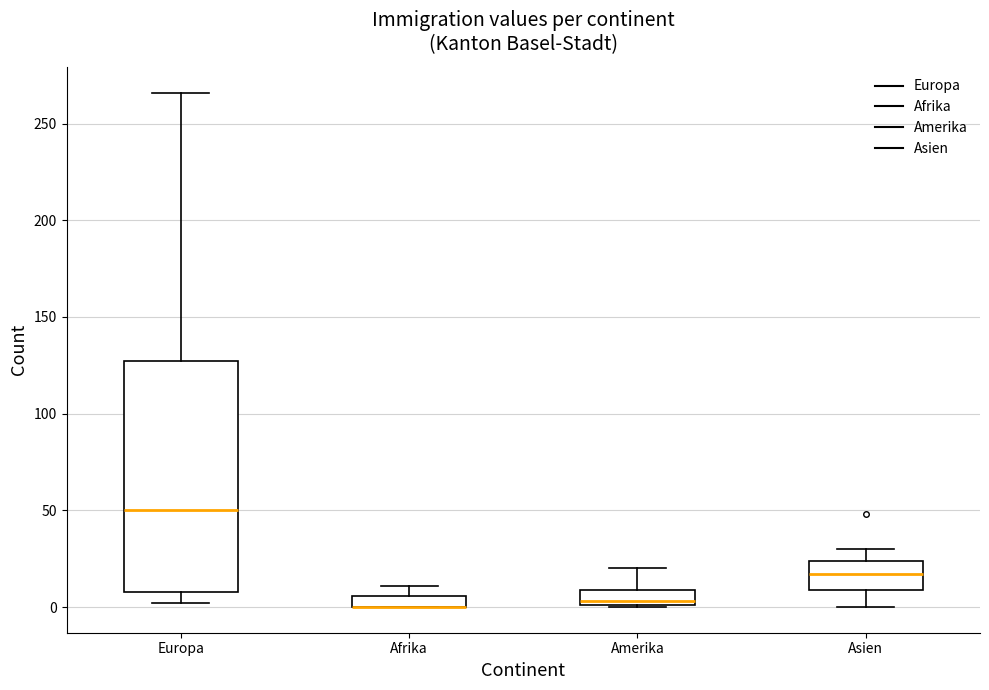

Where does the upper whisker of the box for Amerika end on the y-axis? The values are not printed on the chart, so give them approximately, as read against the axis.

20